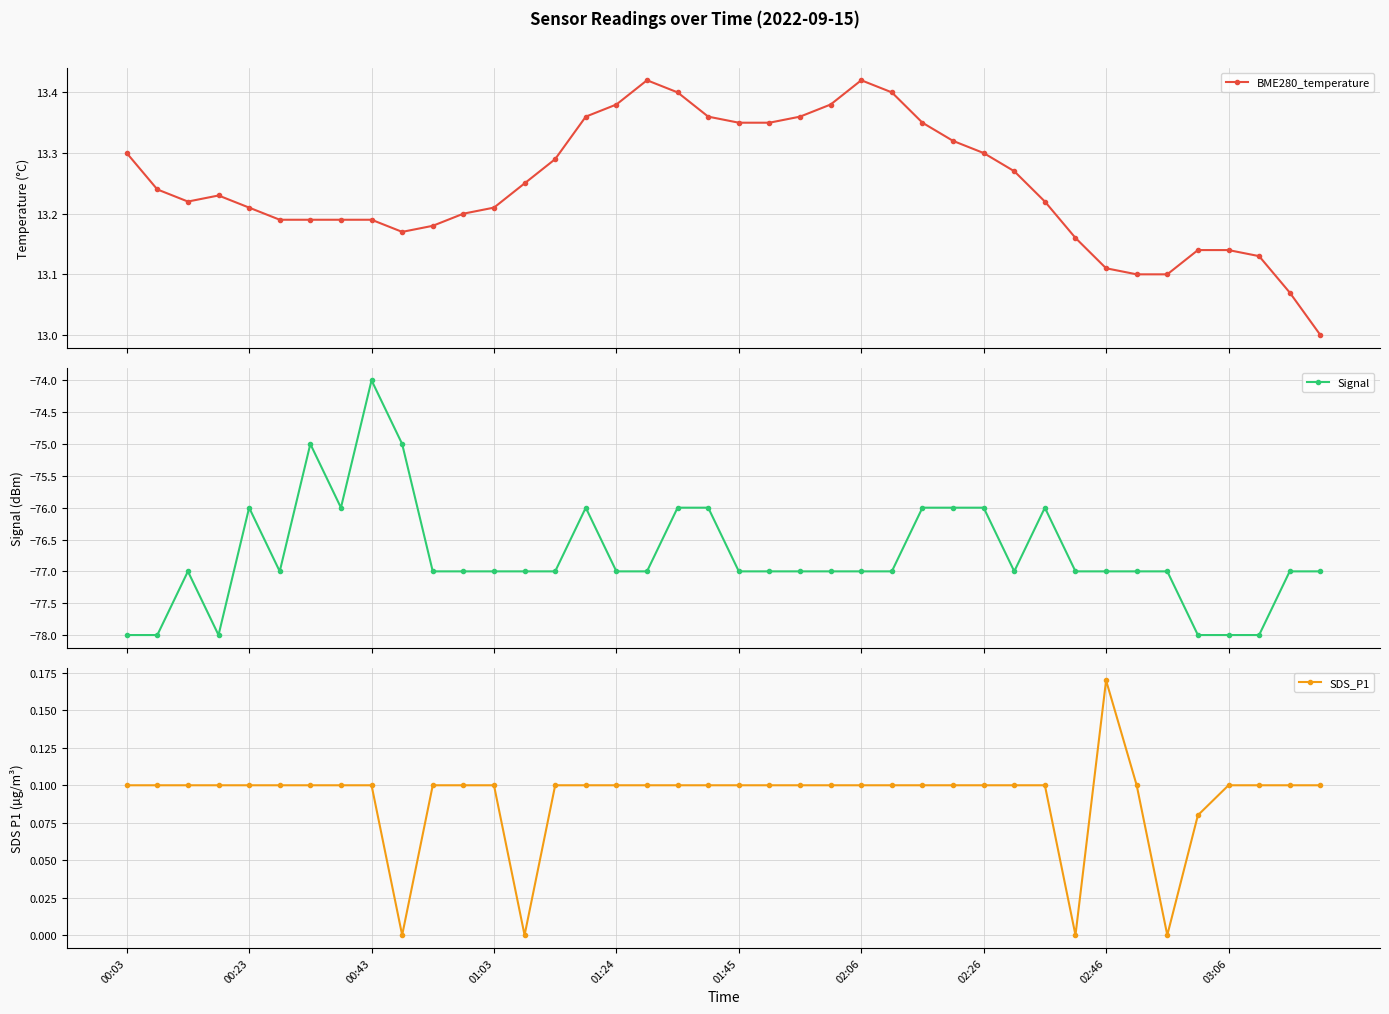

True or false: SDS_P1 and BME280_temperature cross at least once.

False